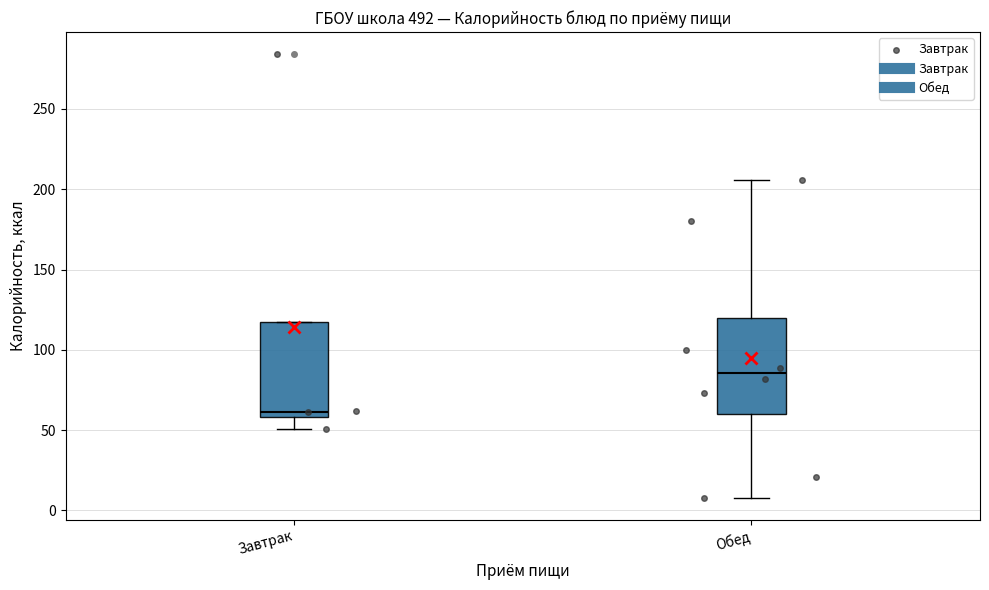

Reading left to right, read every box against the y-axis: the position of its median line, the range the box covers, and the ends of its whiskers. The values are not printed on the chart, so give them approximately, as read against the axis.

Завтрак: median 60 (just above the box's lower edge), box 60 to 120, whiskers 50 to 120
Обед: median 85, box 60 to 120, whiskers 10 to 205